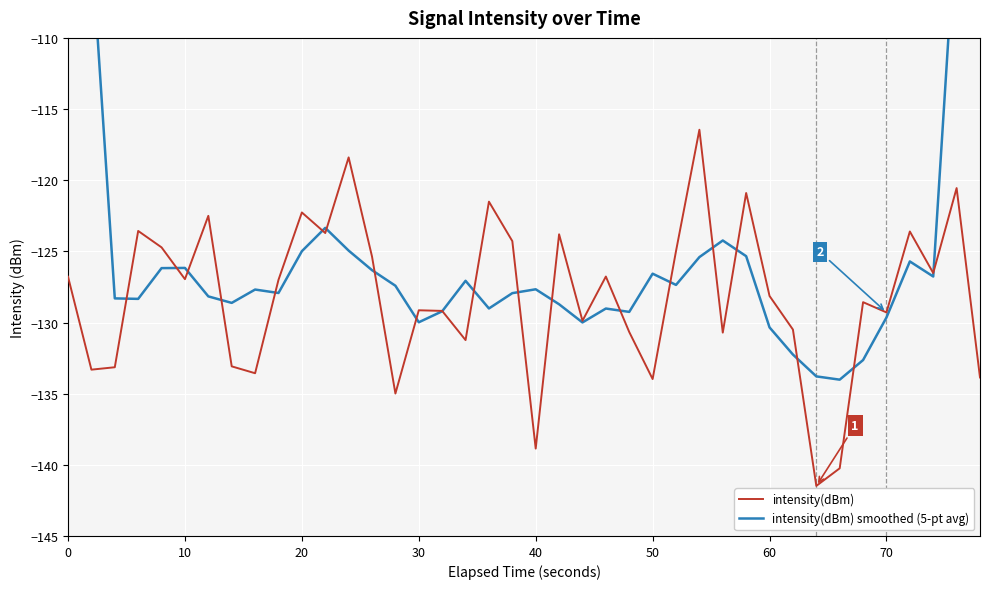

Is it true that intensity(dBm) equals -128.1 at 60?

True